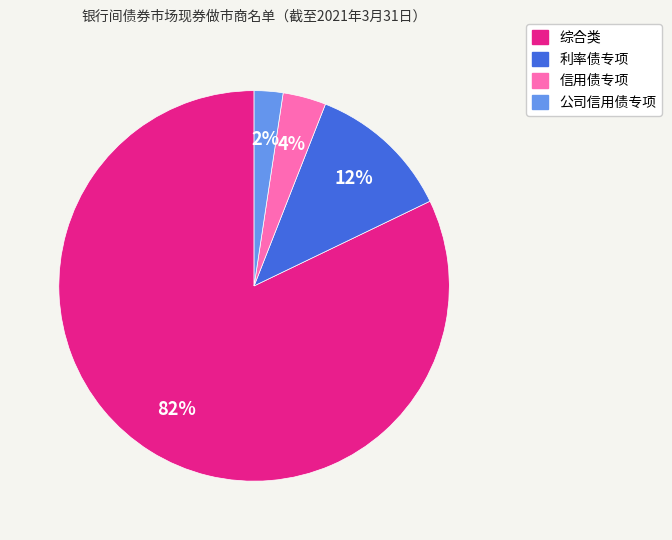

To the nearest percent, what is the difference between the largest and smallest slice percentages?

80%